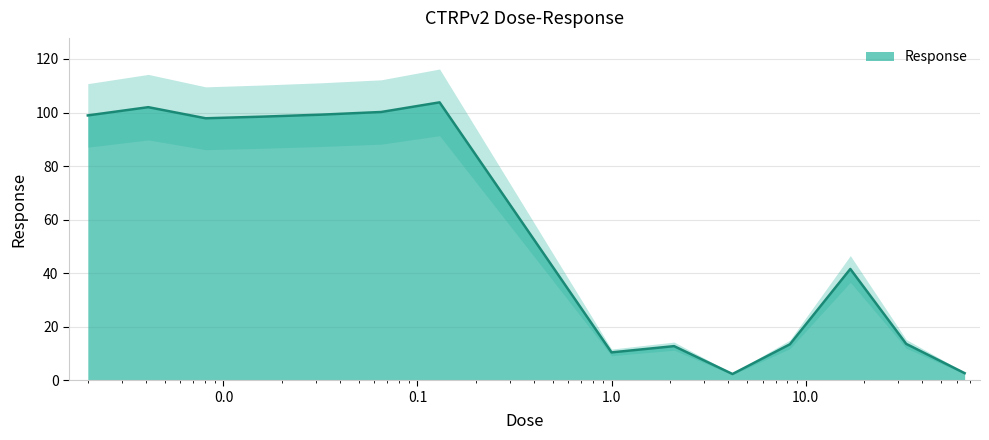

What is the change in value from 1.0 to 4.2?

-8.1